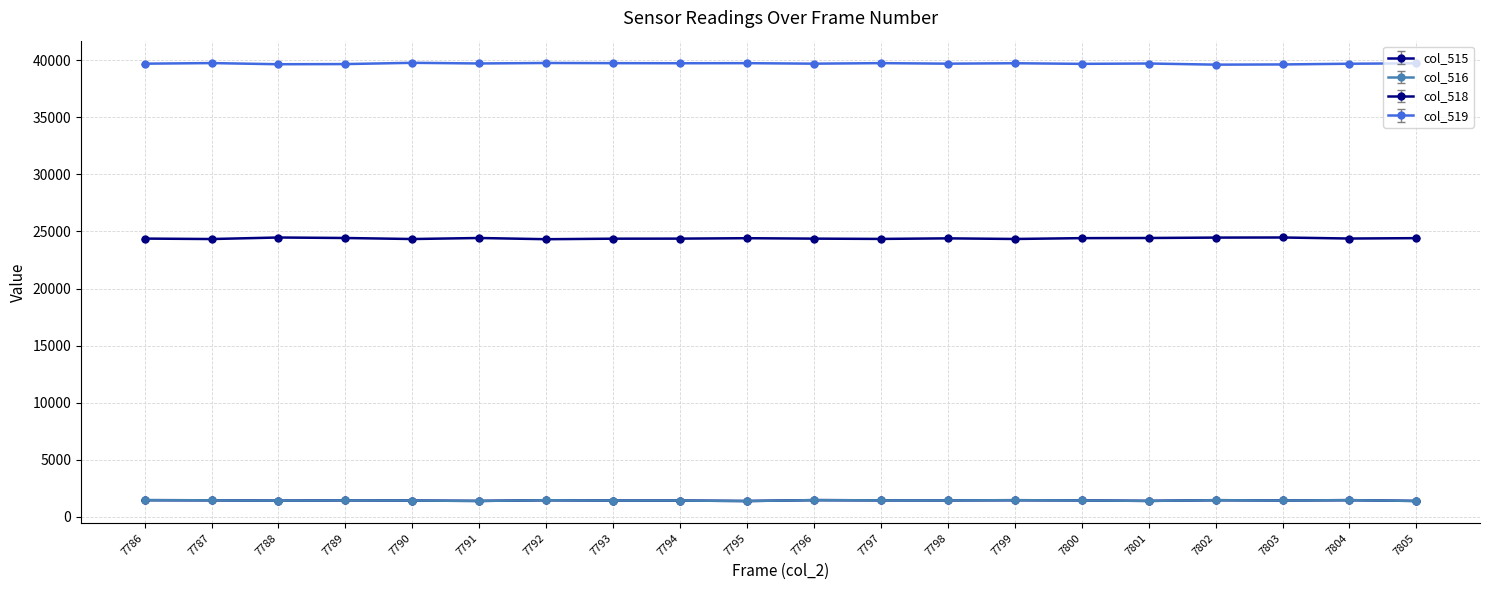

True or false: col_518 has a value of 24462 at 7802.

True